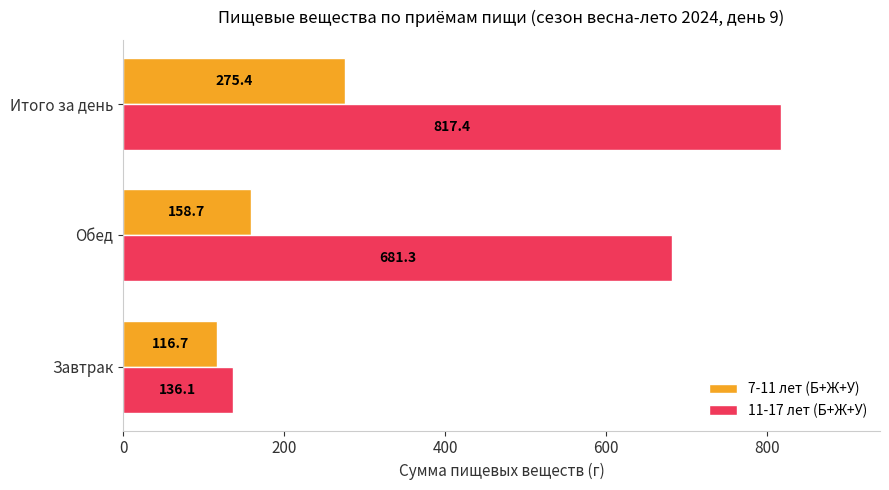

Which series changed the most between Обед and Итого за день?

11-17 лет (Б+Ж+У)